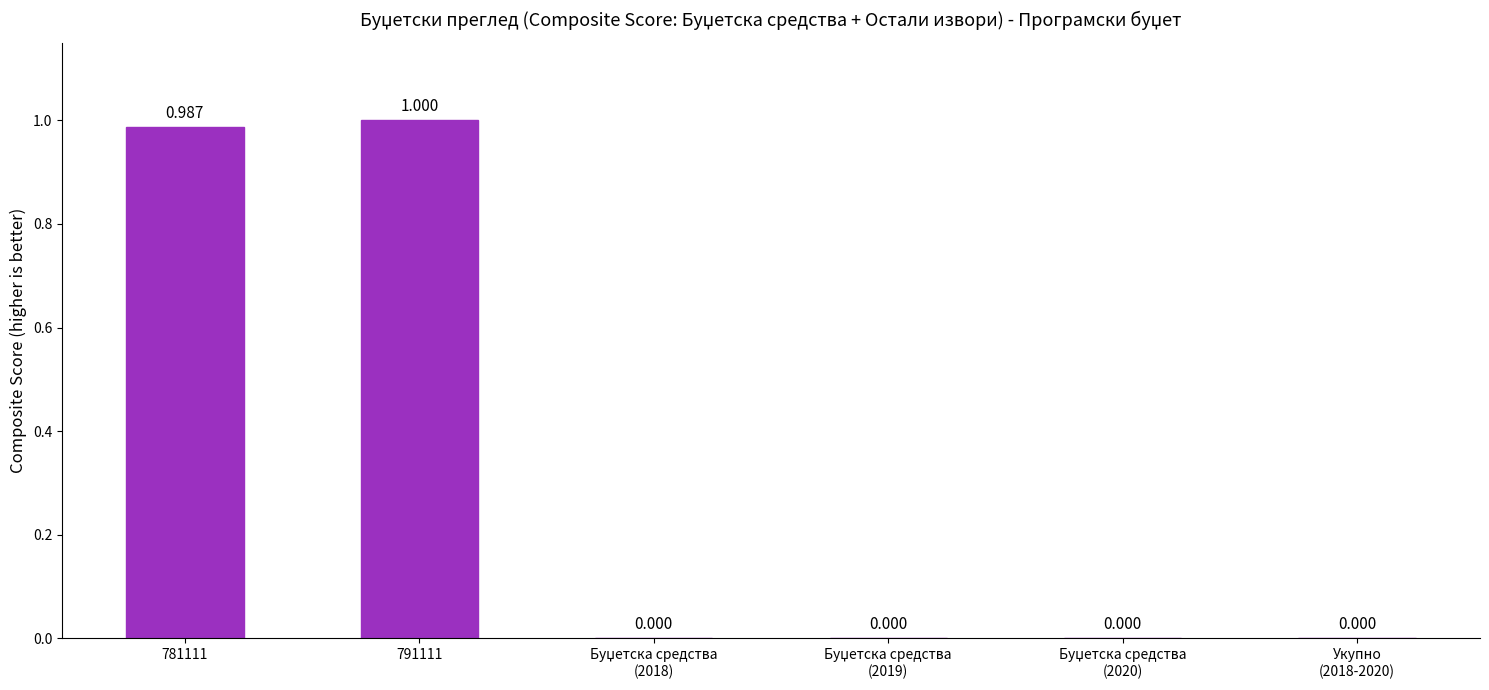

How many positive values are there?

2